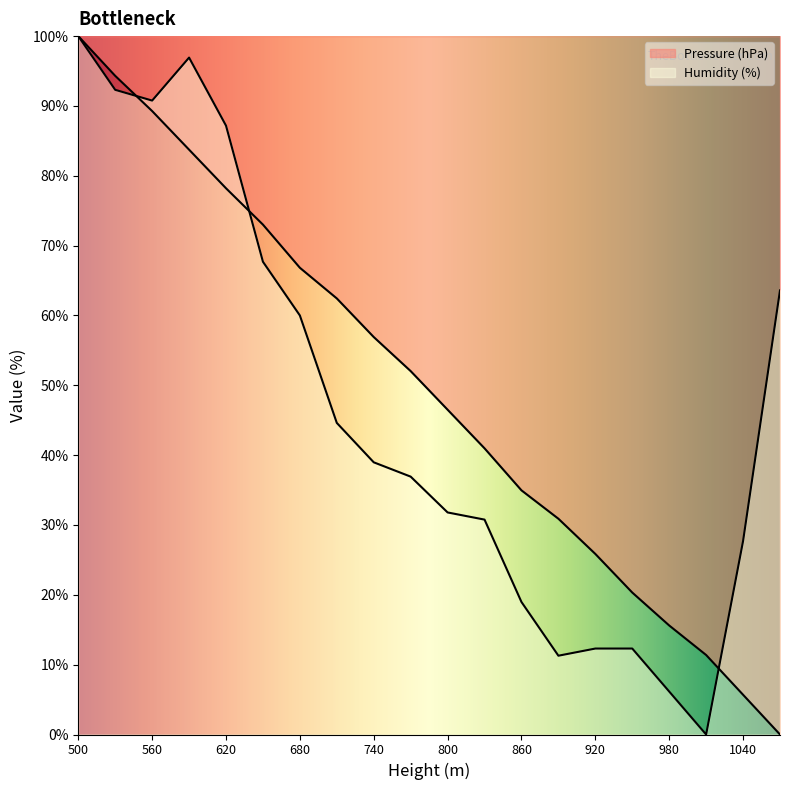

At 680, list the series in order from smallest to largest.

Humidity (%), Pressure (hPa)